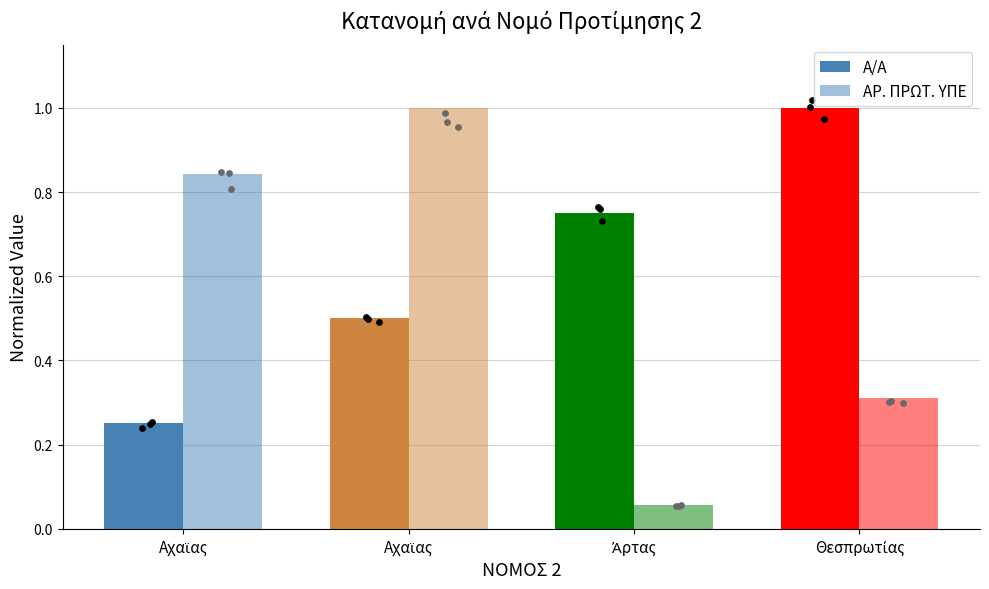

At how many categories does at least one series exceed 0?

4